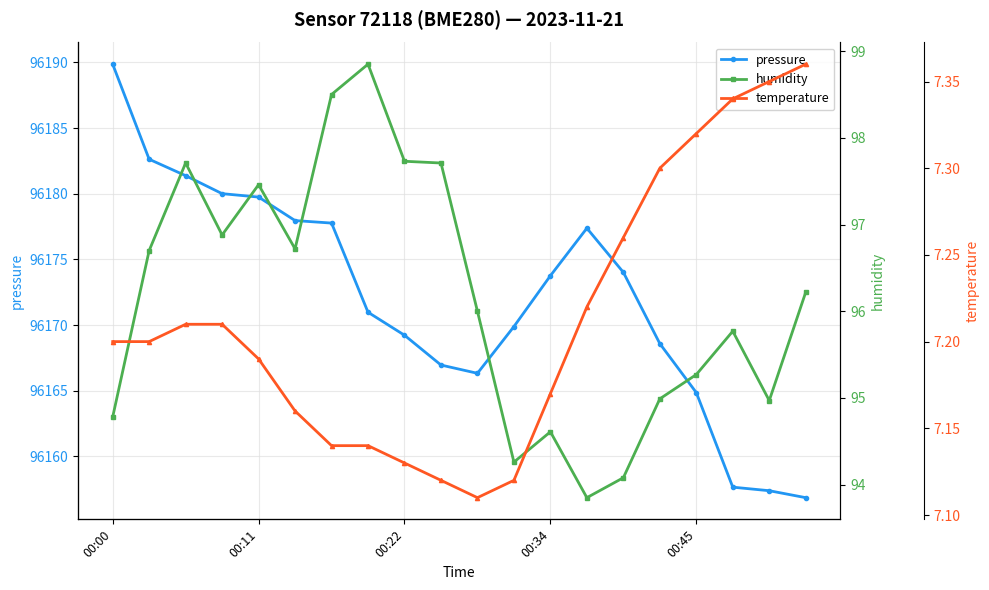

What is the label of the 14th point from the left?

13